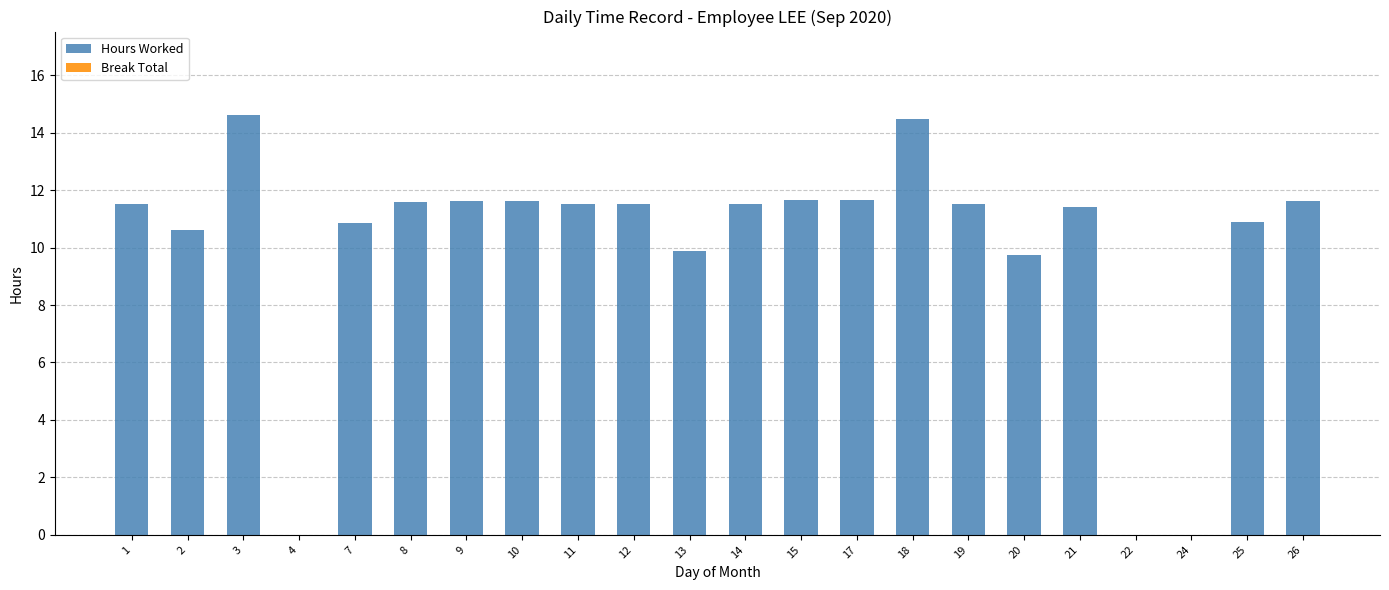

What is the sum of the values at 9 and 4?

11.6